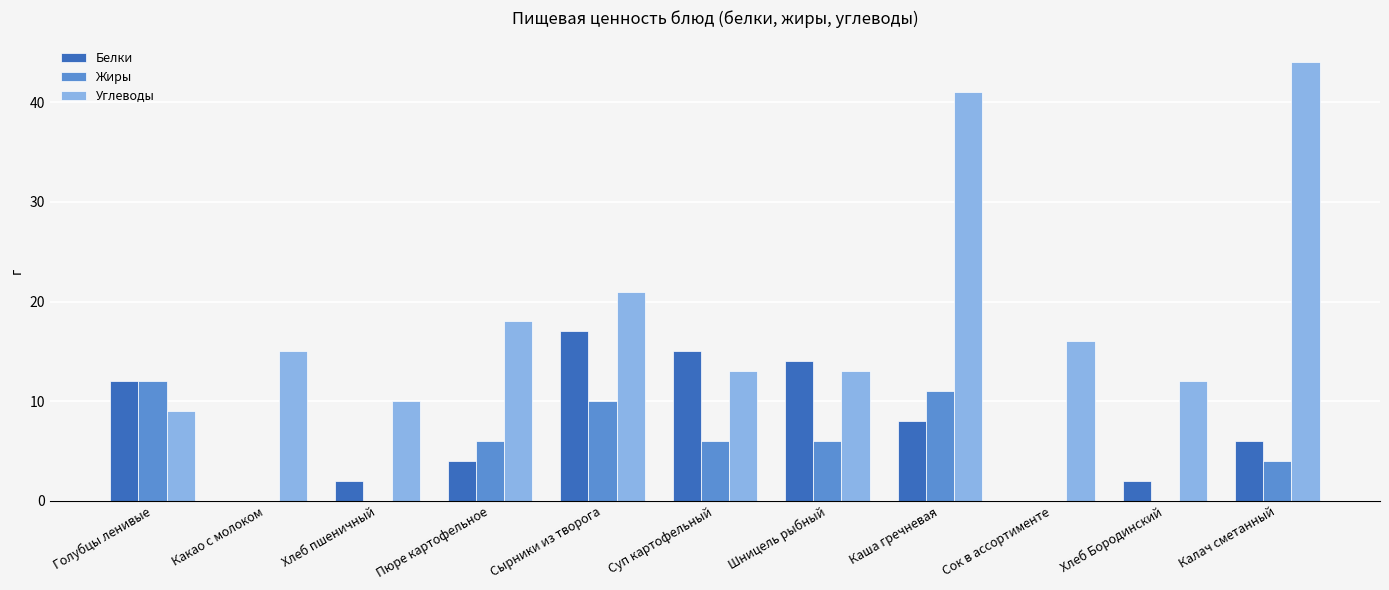

Between Хлеб пшеничный and Шницель рыбный, which series saw the biggest shift?

Белки